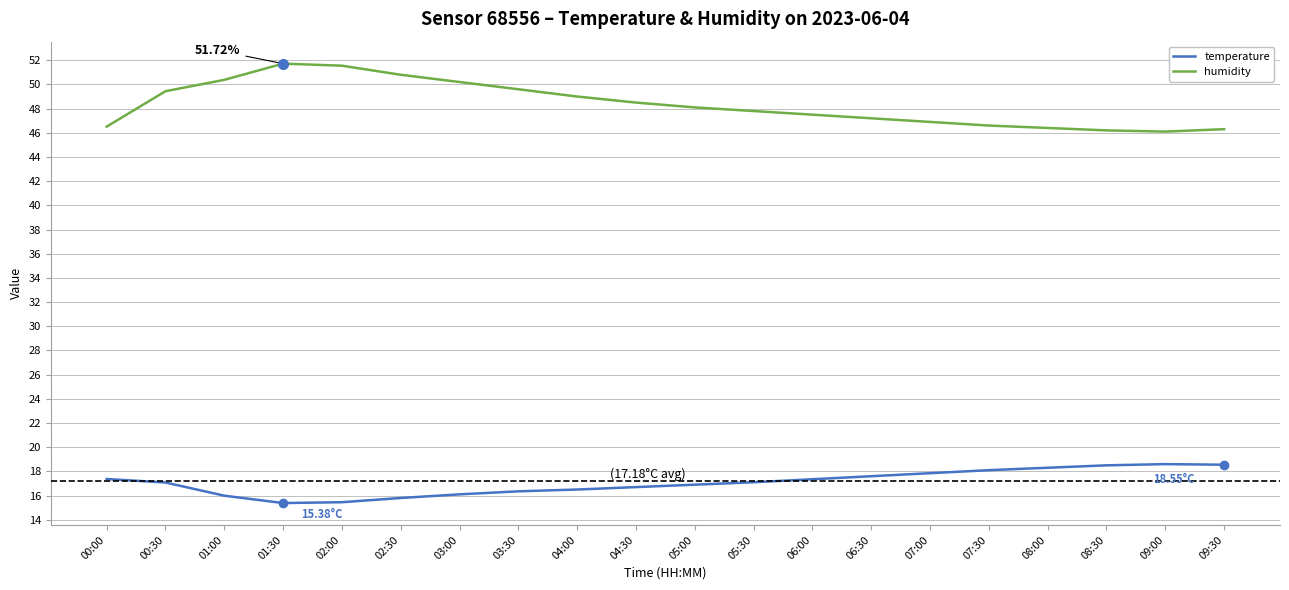

List the series in order of their peak value, lowest first.

temperature, humidity